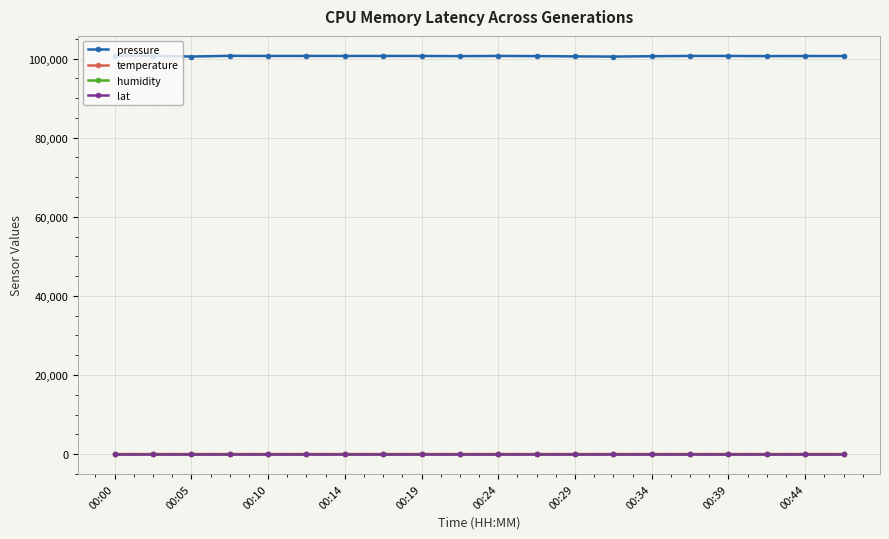

Which series has the largest range (max minus min)?

pressure